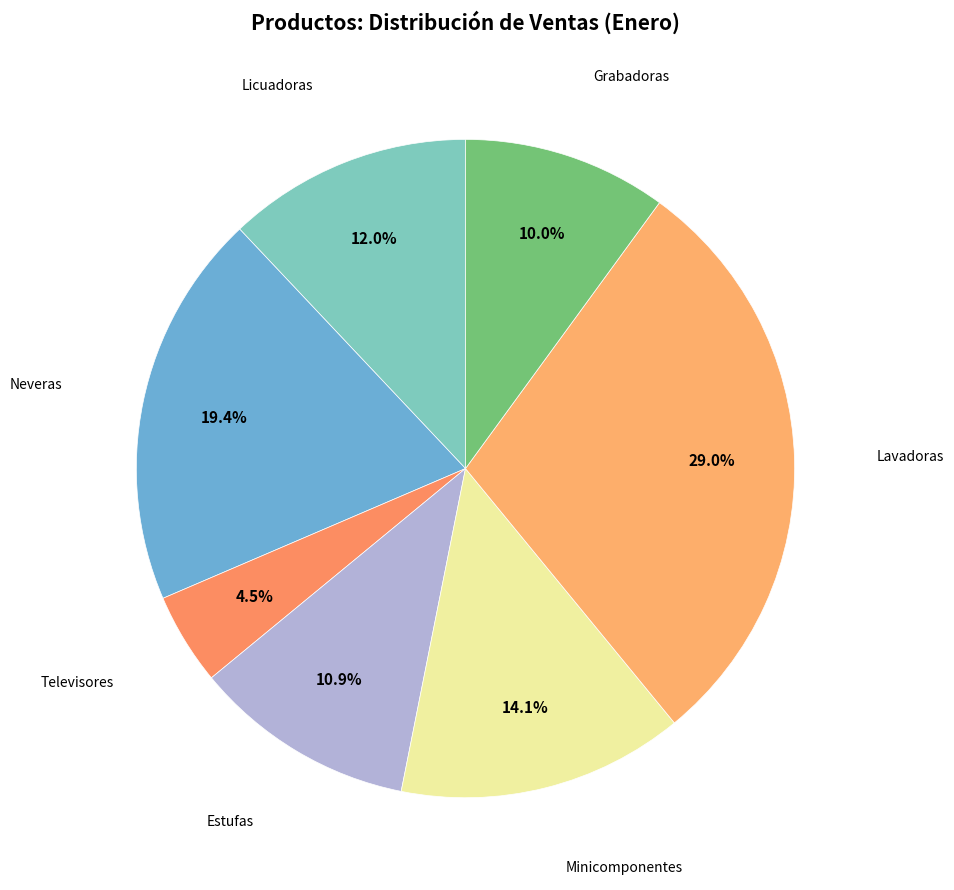

Rank the categories by value from highest to lowest.

Lavadoras, Neveras, Minicomponentes, Licuadoras, Estufas, Grabadoras, Televisores